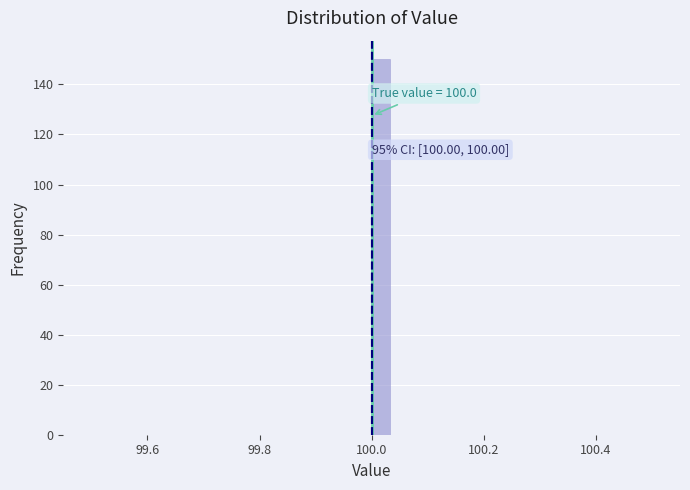

Around what value on the x-axis is the tallest bar? Give the approximate position of its centre, as read against the axis.

100.02